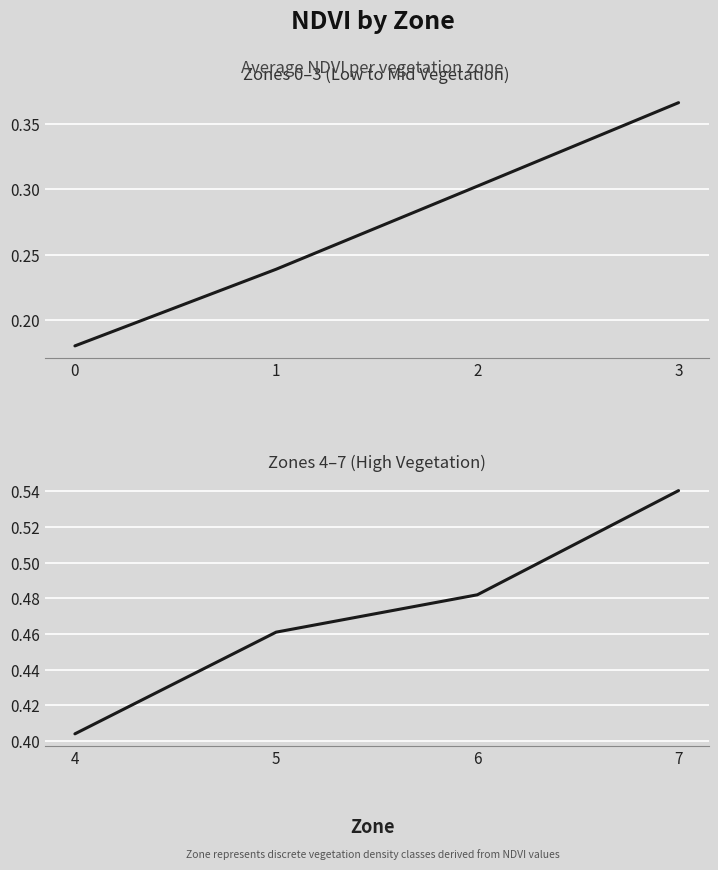

Reading right to left, extract all data points from this chart.

Mean NDVI (Zones 0–3): 0.4	0.3	0.2	0.2
Mean NDVI (Zones 4–7): 0.5	0.5	0.5	0.4